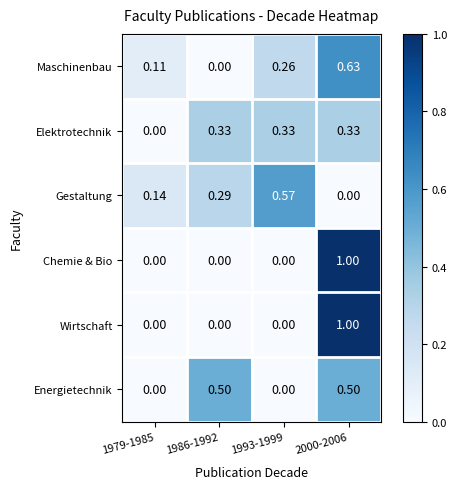

Which series changed the most between 1979-1985 and 1993-1999?

Gestaltung